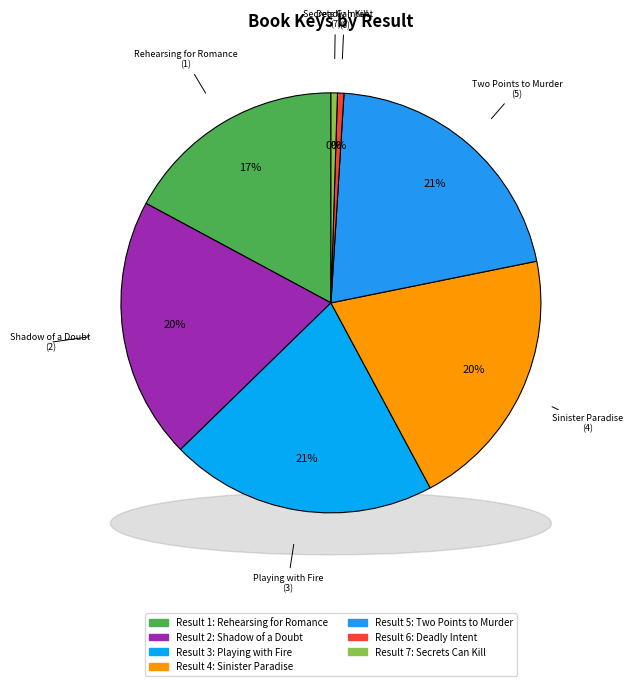

What is the largest slice in the pie chart?

Two Points to Murder